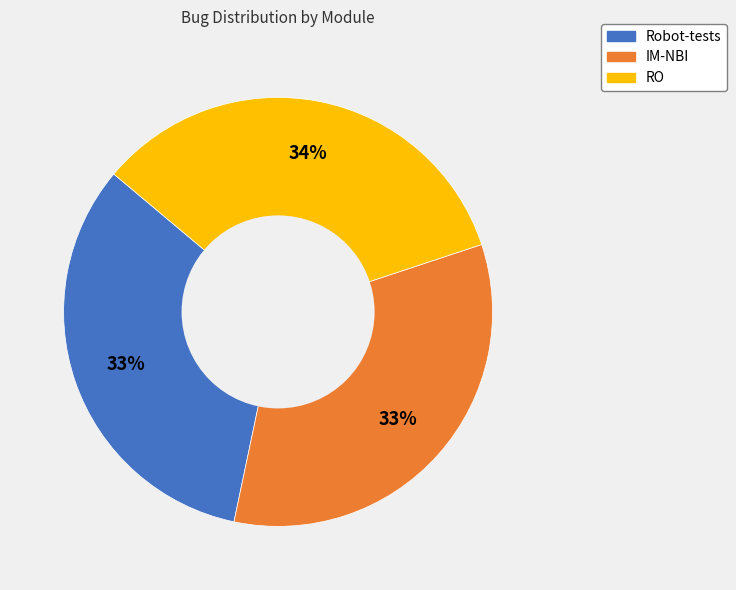

What is the ratio of the value at IM-NBI to the value at Robot-tests?

1.0